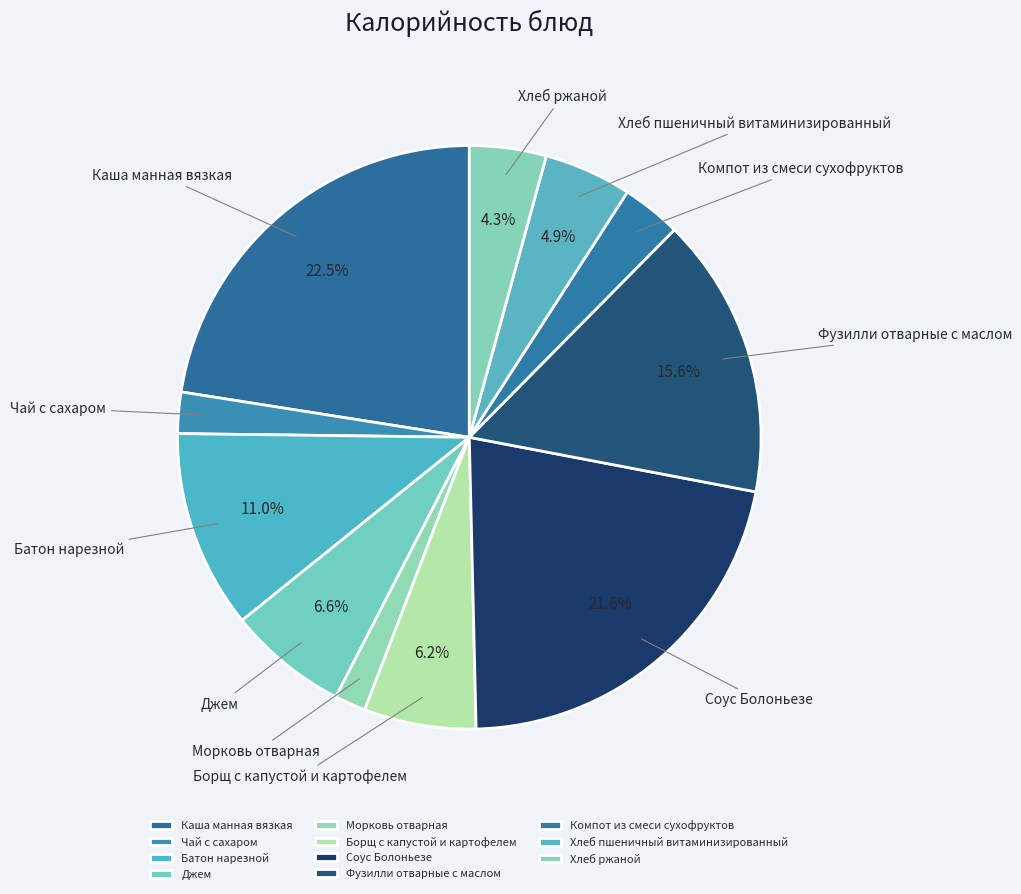

What percentage do Соус Болоньезе and Фузилли отварные с маслом together represent?

37.2%